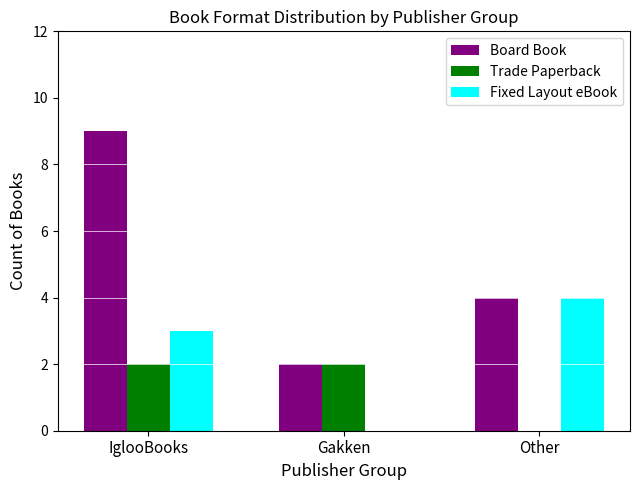

Which category has the highest value across all series?

IglooBooks